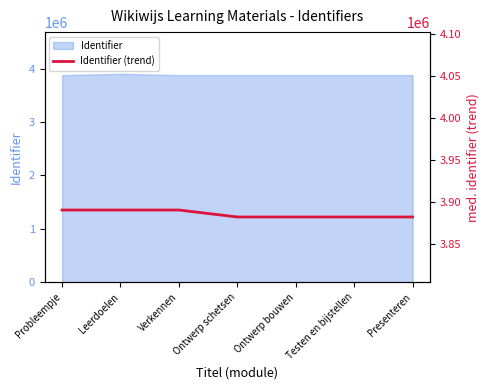

Reading left to right, extract all data points from this chart.

3890421.7	3890422.0	3890422.7	3882135.3	3882136.7	3882138.3	3882139.3